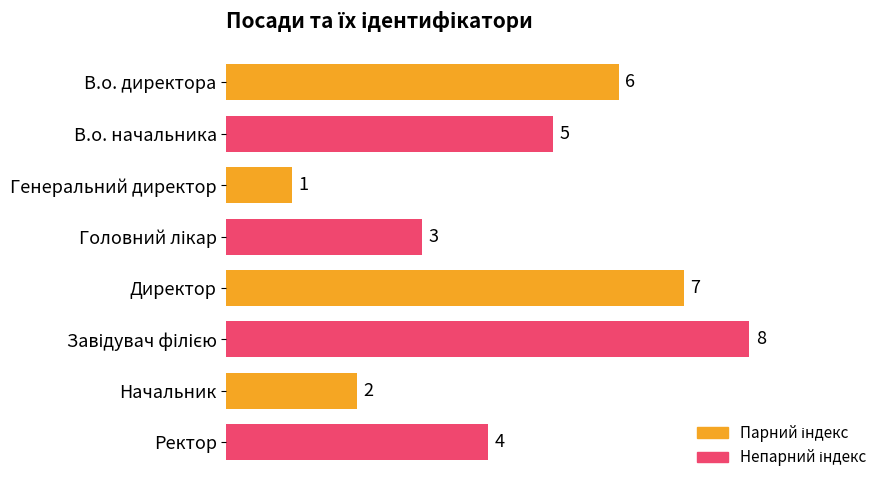

The value at В.о. директора is 6. True or false?

True